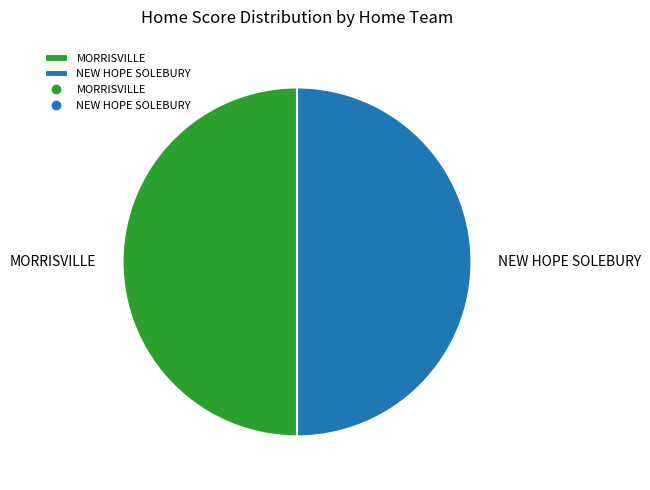

What is the ratio of the value at MORRISVILLE to the value at NEW HOPE SOLEBURY?

1.0